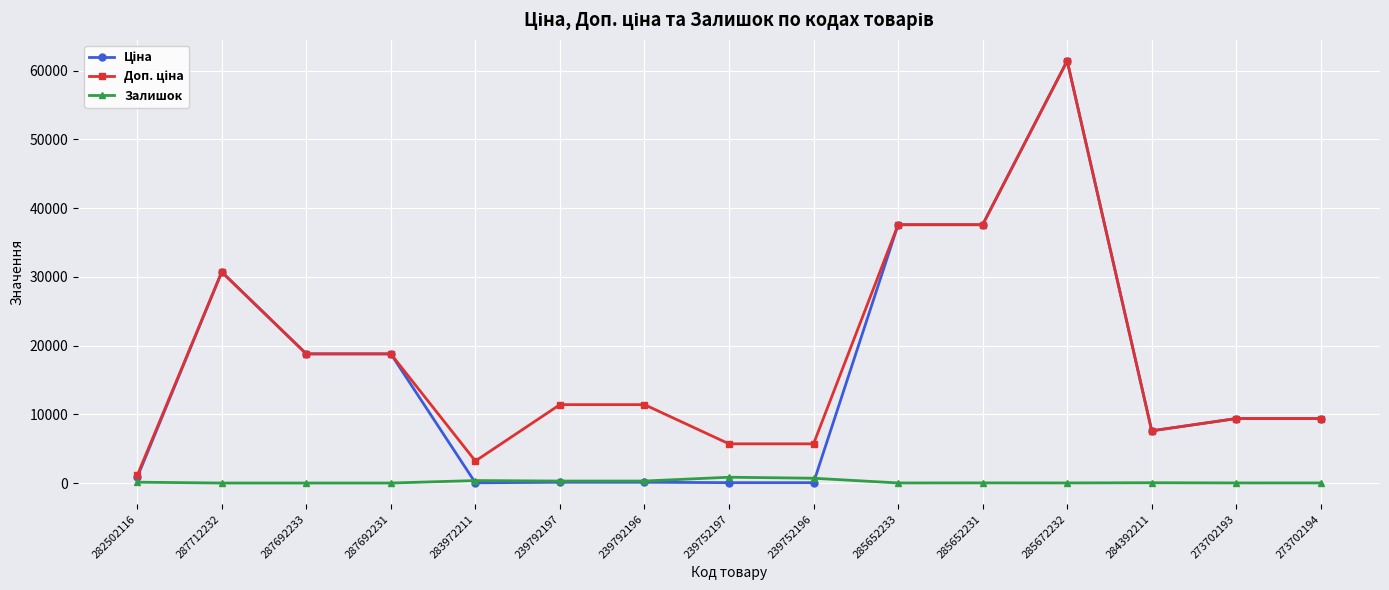

Does the chart display data point markers on the line(s)?

Yes